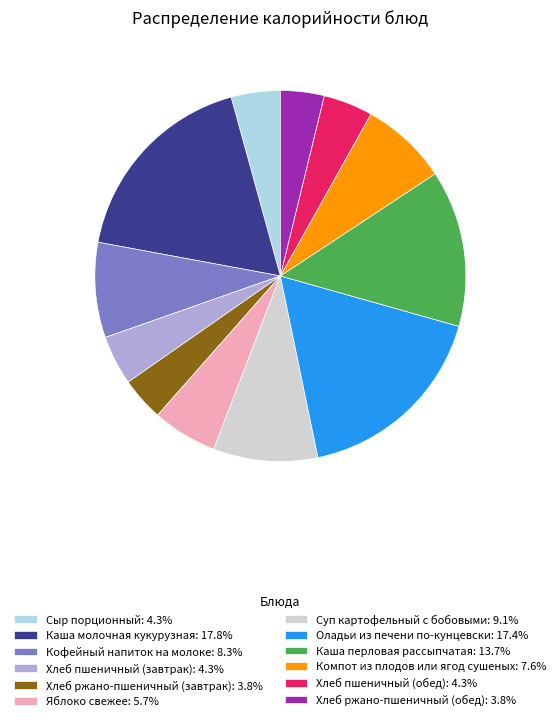

Do Хлеб ржано-пшеничный (завтрак) and Кофейный напиток на молоке together represent more than half of the pie?

No